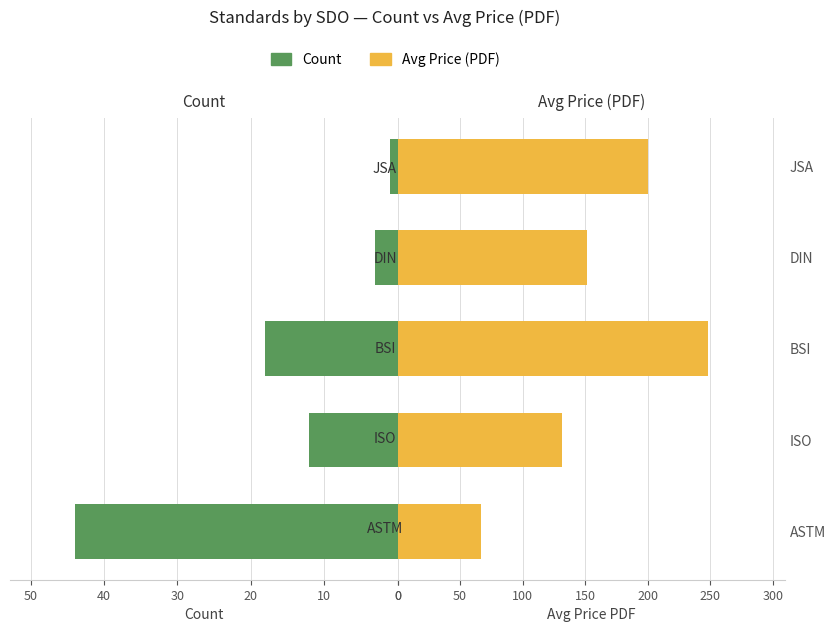

How many series are shown in this chart?

2